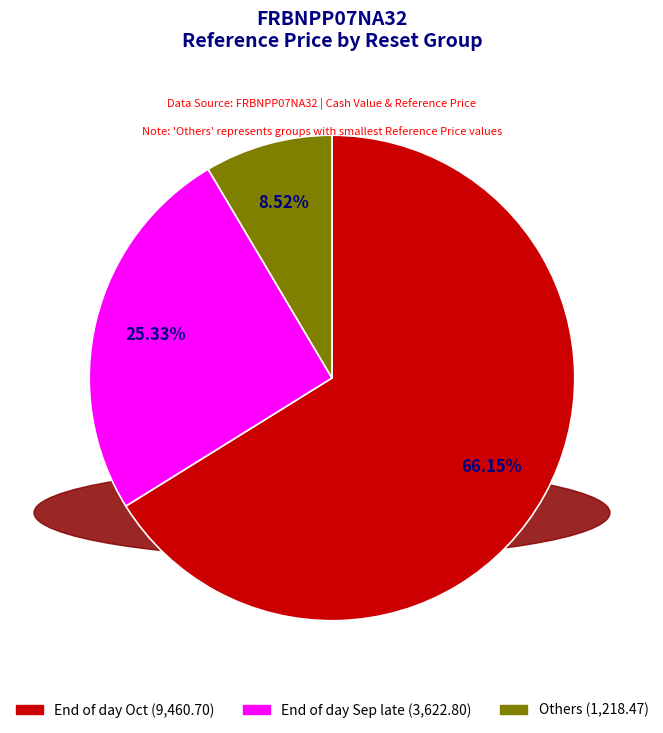

Does any single category account for the majority?

Yes